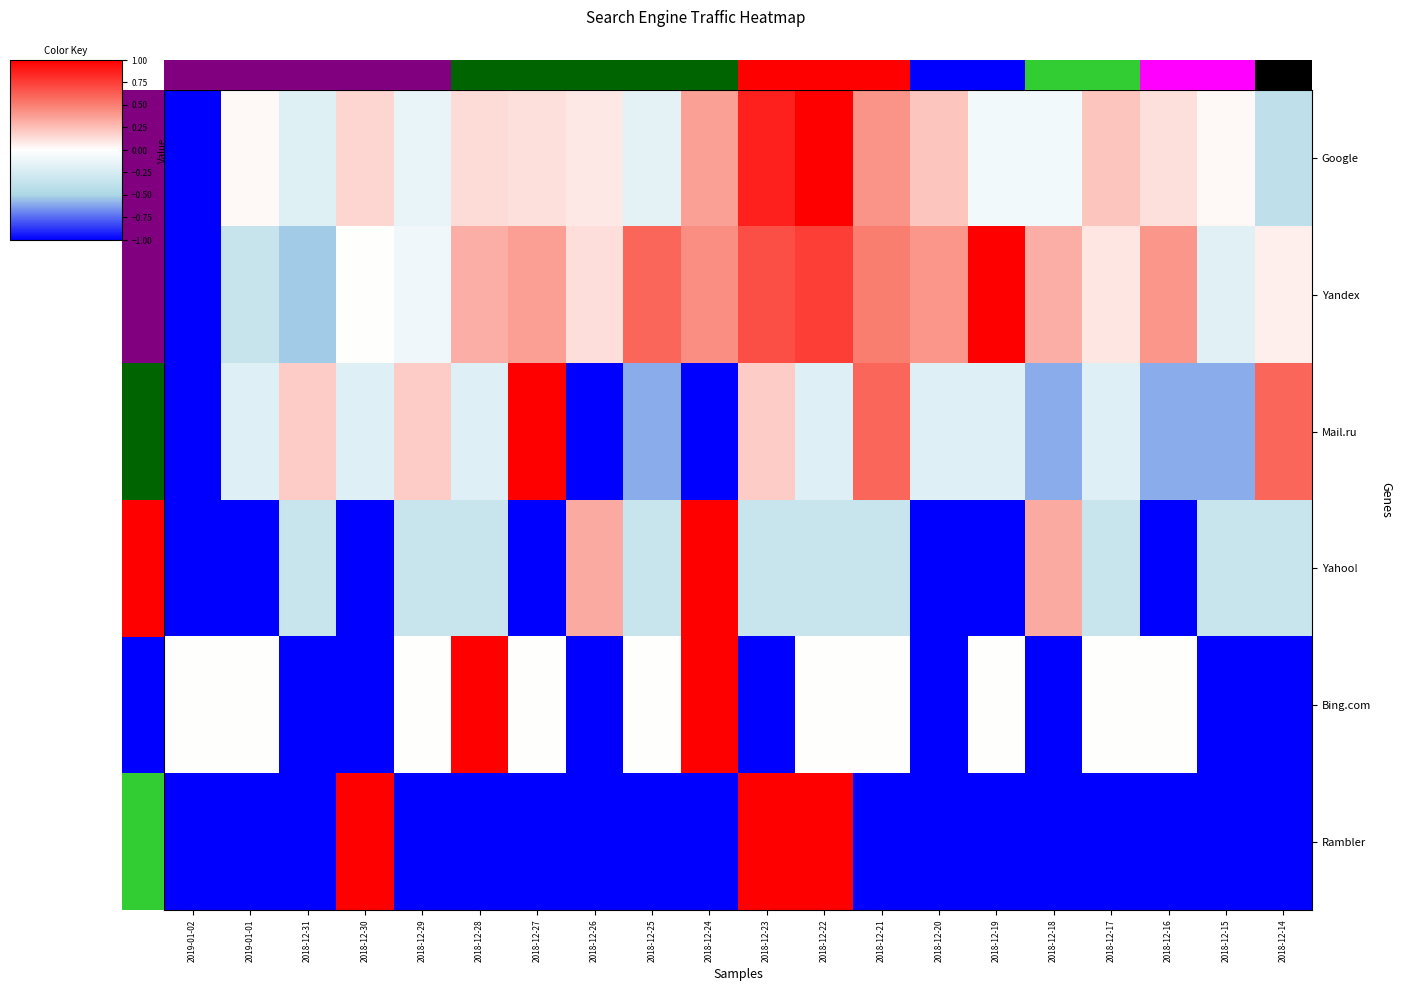

List the series in order of their peak value, highest first.

Google, Yandex, Mail.ru, Yahoo!, Bing.com, Rambler